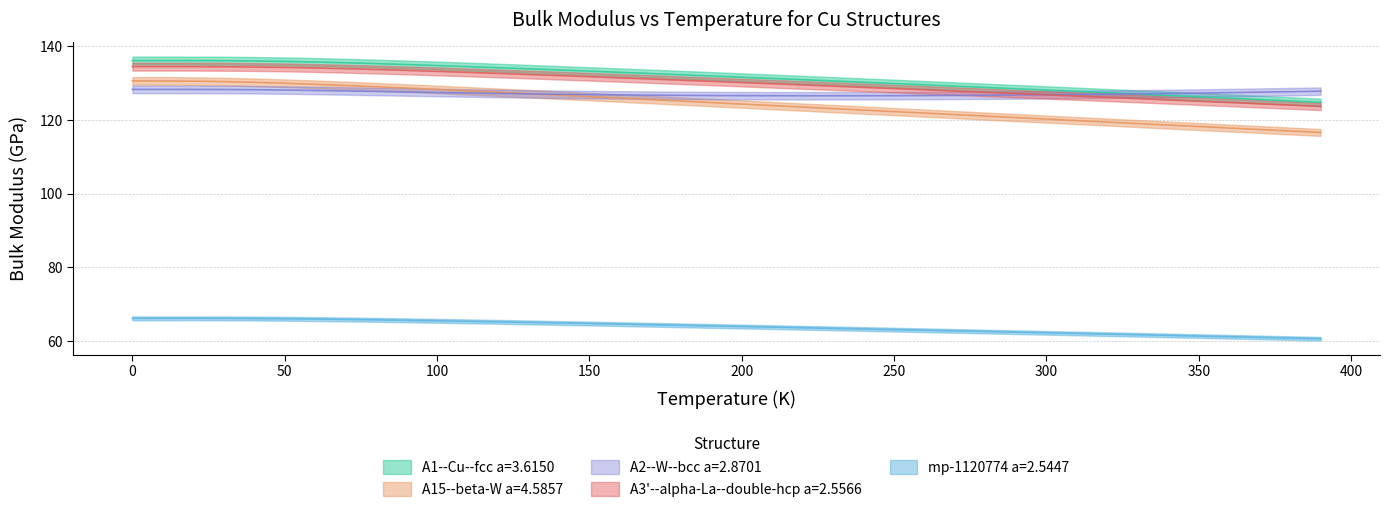

How many values in the A2--W--bcc a=2.8701 series are below 127?

17